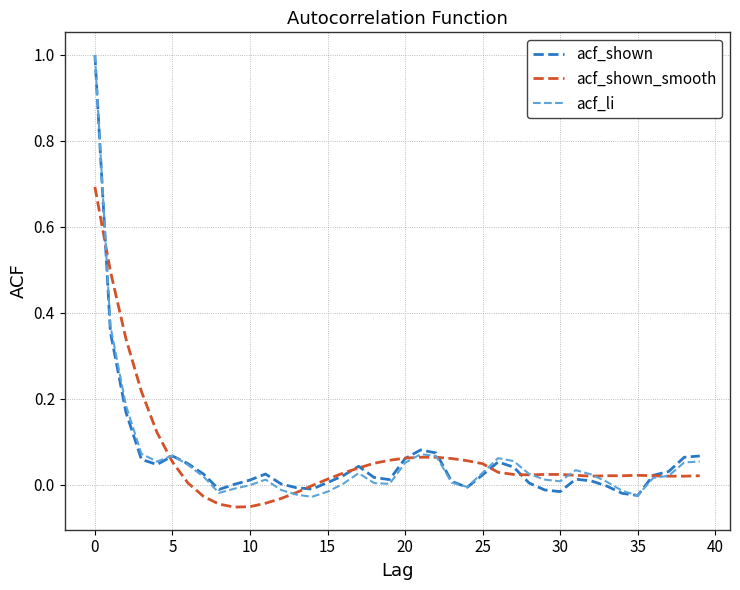

What is the maximum value shown in the chart?

1.0